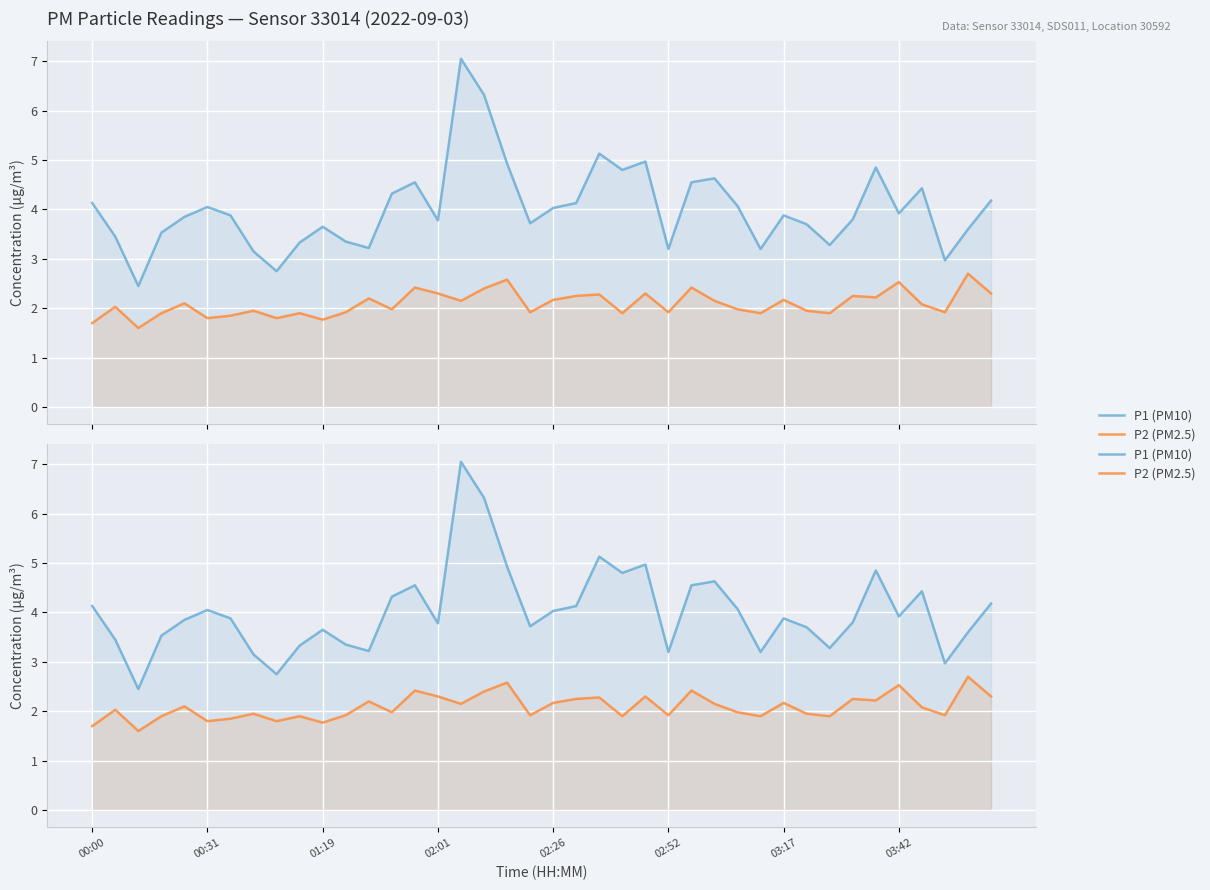

How many values in the P1 (PM10) series exceed 3?

37